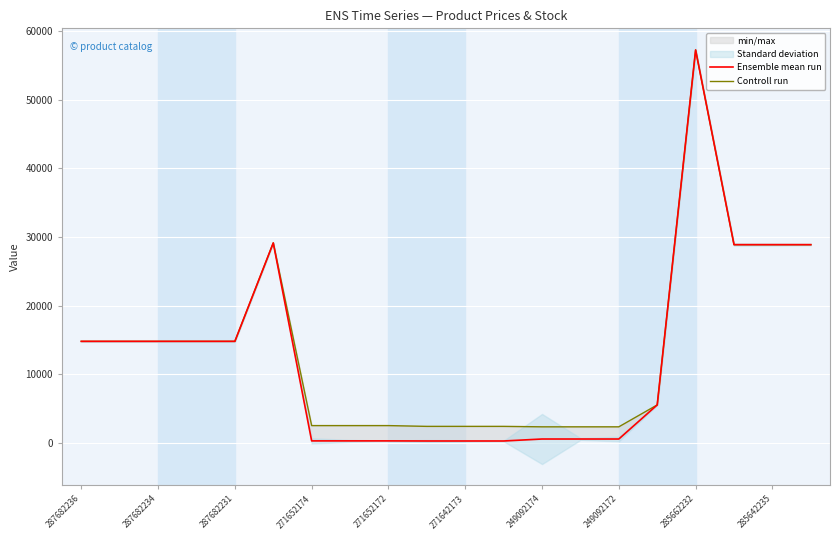

Where does the Ensemble mean run series first go above 14817?

287682236